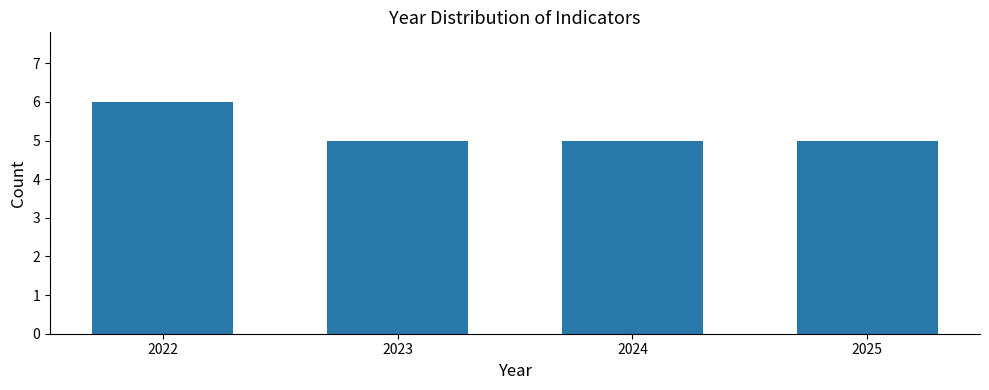

Reading left to right, list all the values displayed in this chart.

2022=6	2023=5	2024=5	2025=5